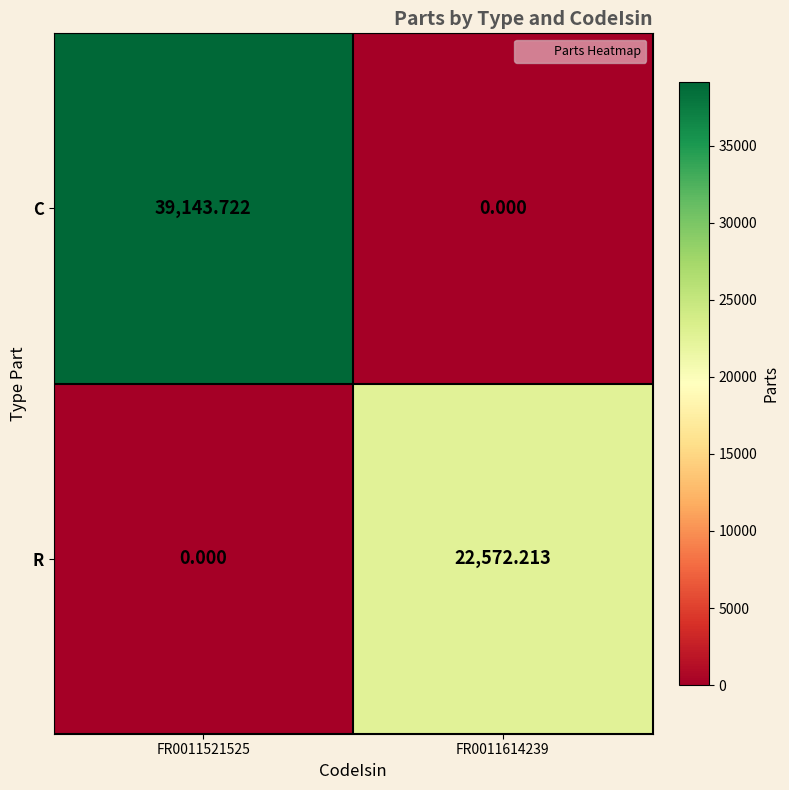

Which series has the largest range (max minus min)?

C